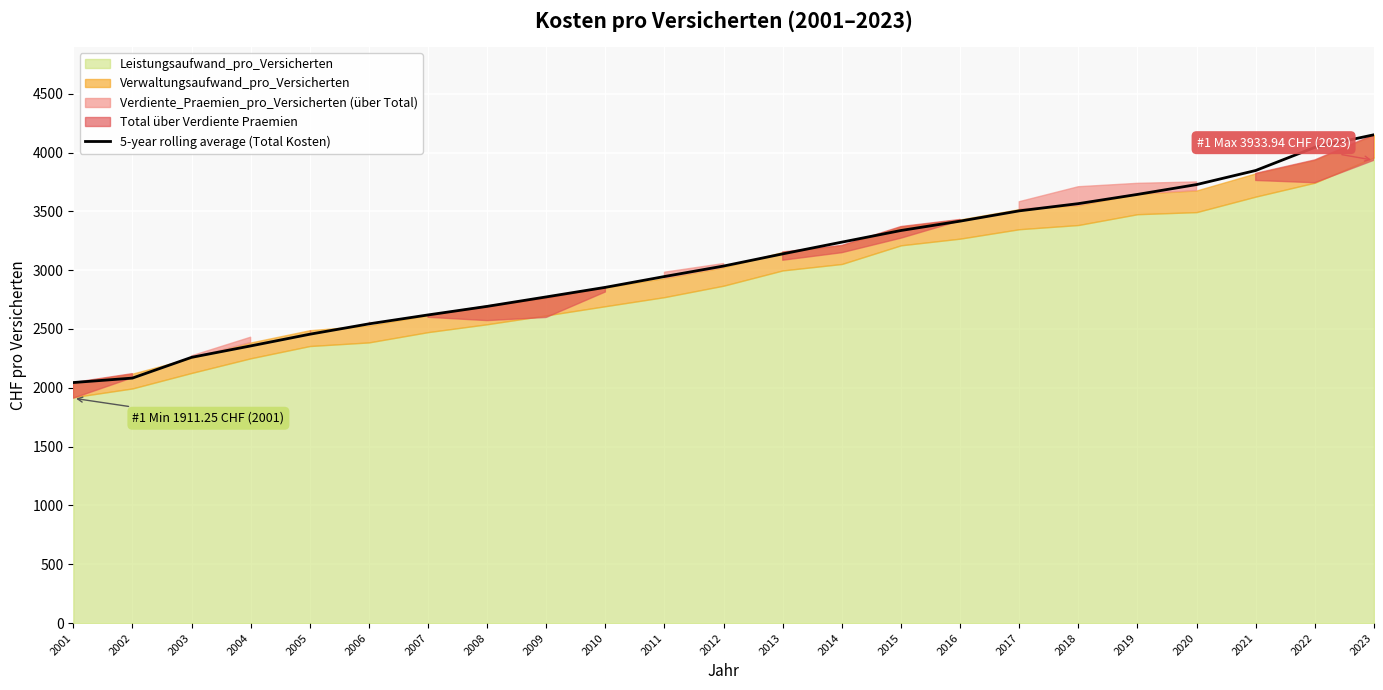

True or false: the data shows 3416.6 at 2016.

True